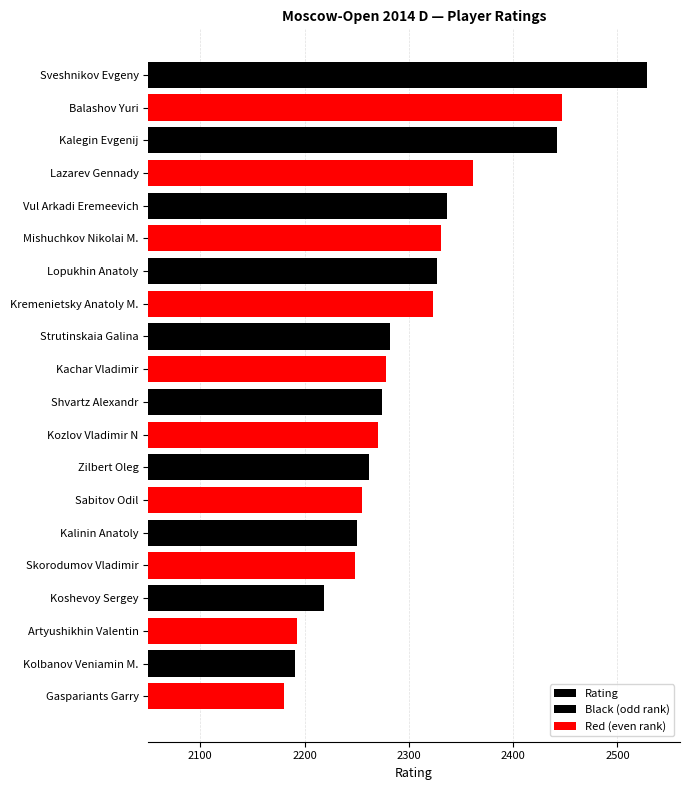

Which label corresponds to the smallest value in the chart?

Gaspariants Garry